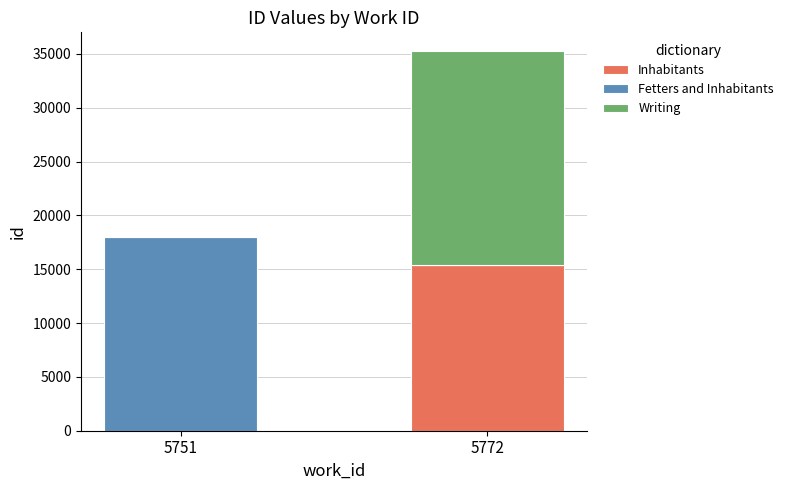

What are all the series names shown in the legend?

Inhabitants, Fetters and Inhabitants, Writing